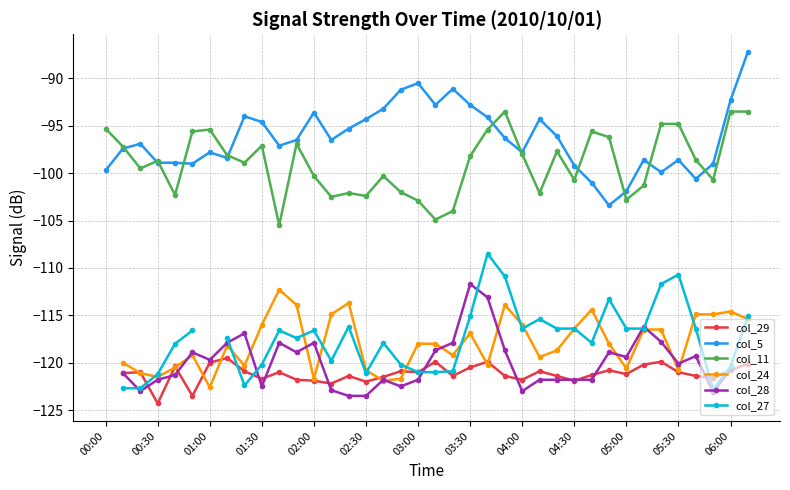

True or false: col_11 and col_29 intersect in this chart.

False